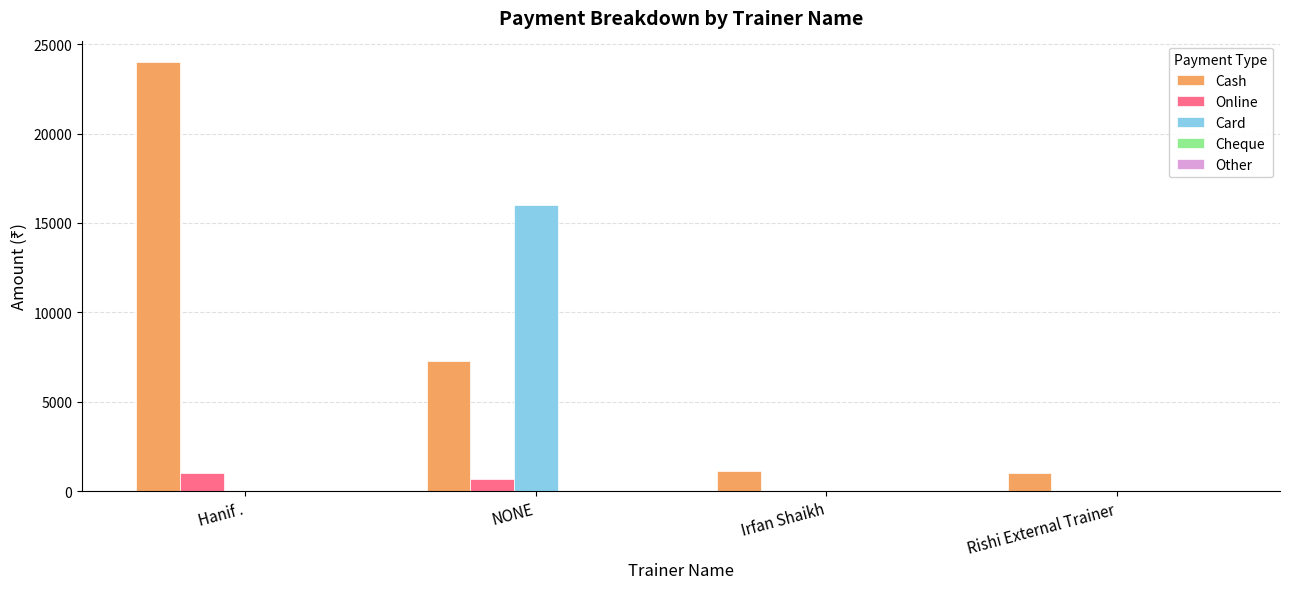

What is the average value of the Cash series?

8350